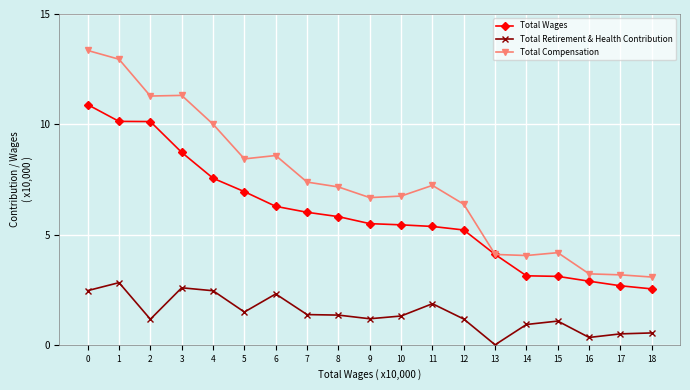

Where is the first local maximum for Total Retirement & Health Contribution?

1